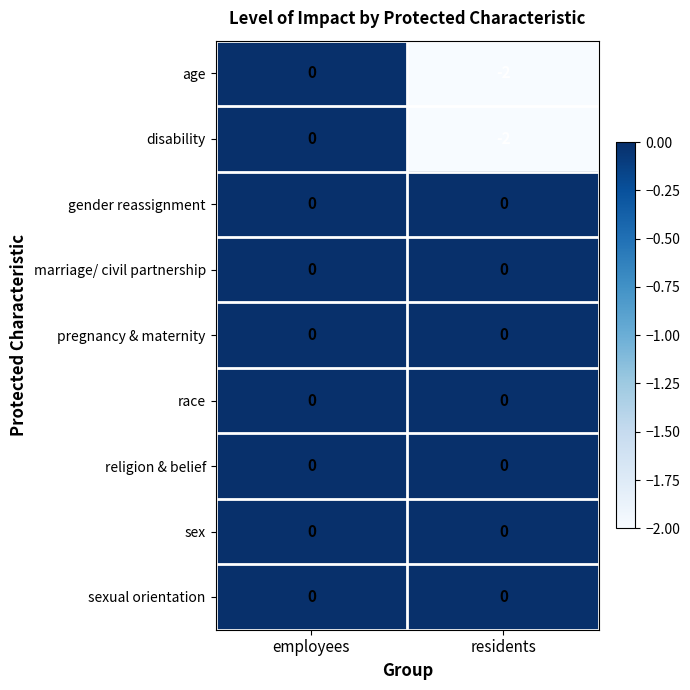

Which label corresponds to the smallest value in the chart?

residents